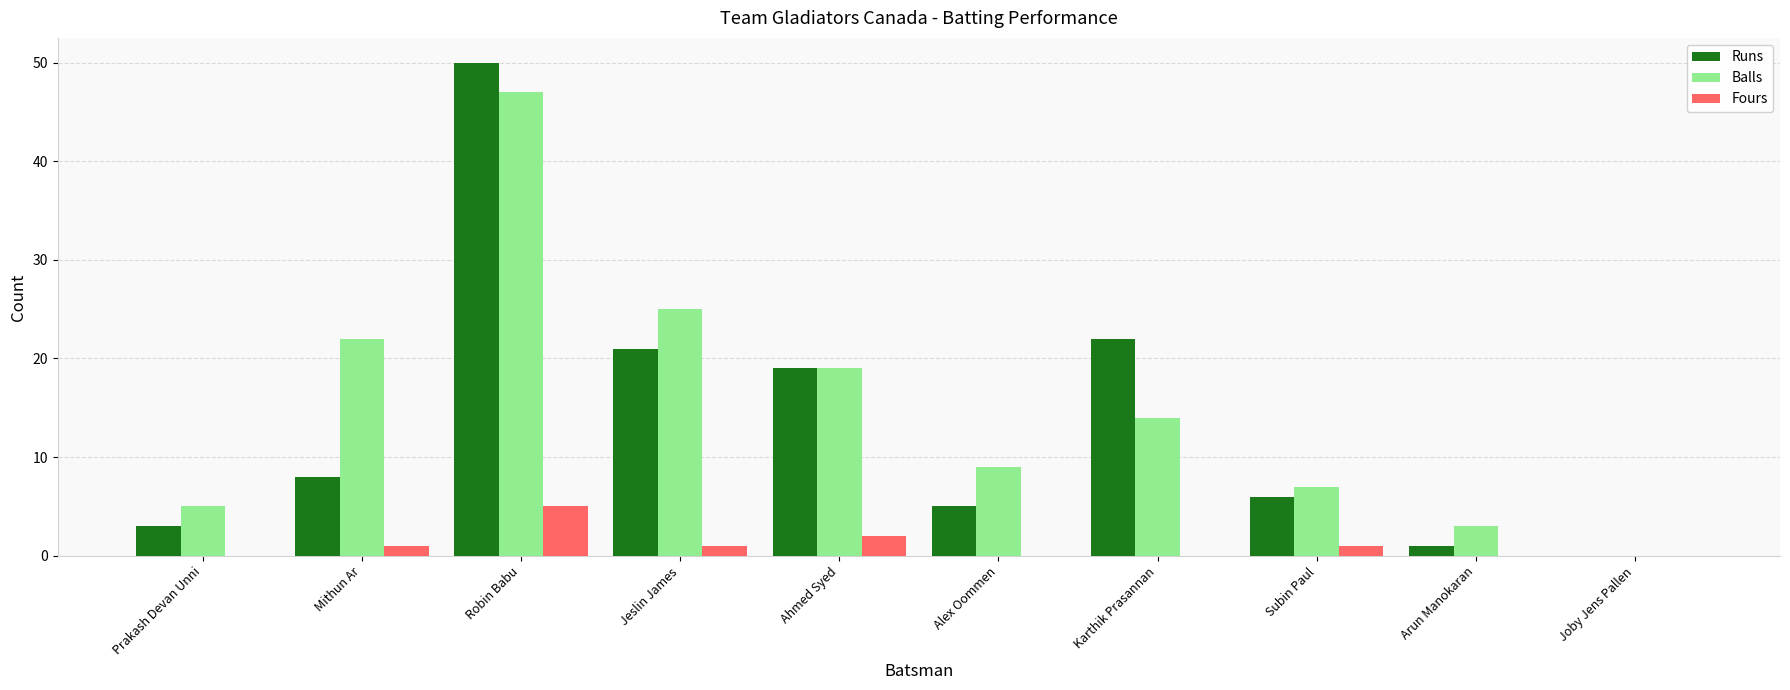

At which category is the sum across all series the highest?

Robin Babu